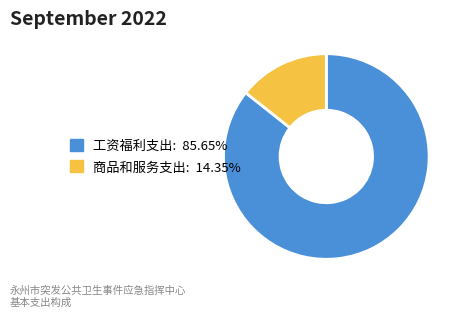

Is the sum of 商品和服务支出 and 工资福利支出 greater than half?

Yes